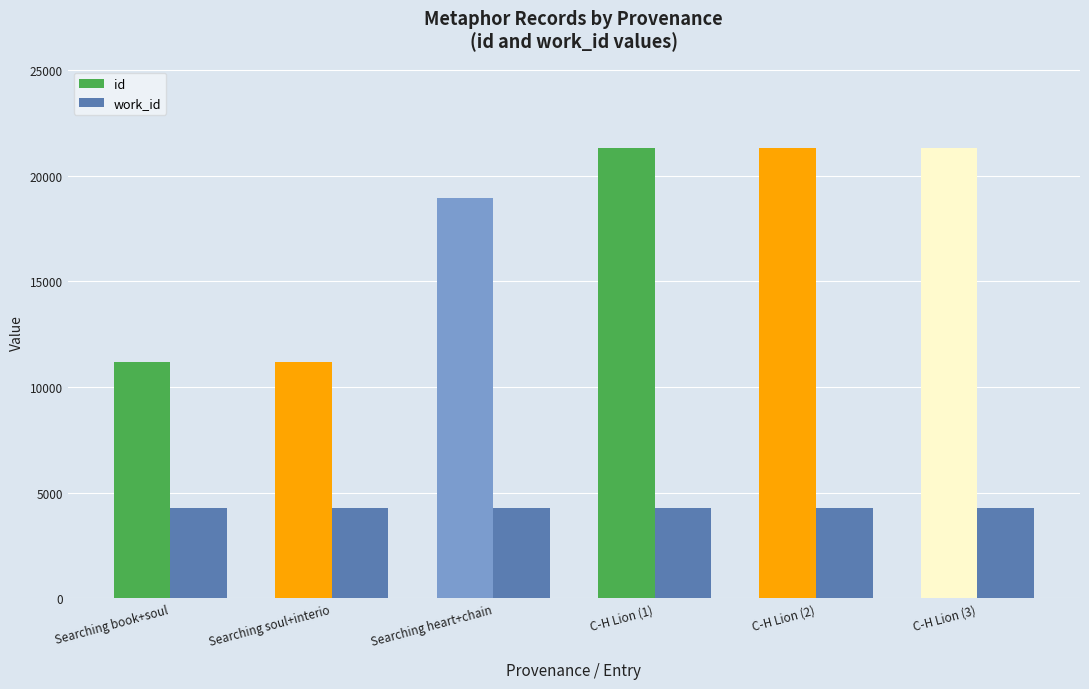

Is it true that id equals 16342 at Searching book+soul?

False